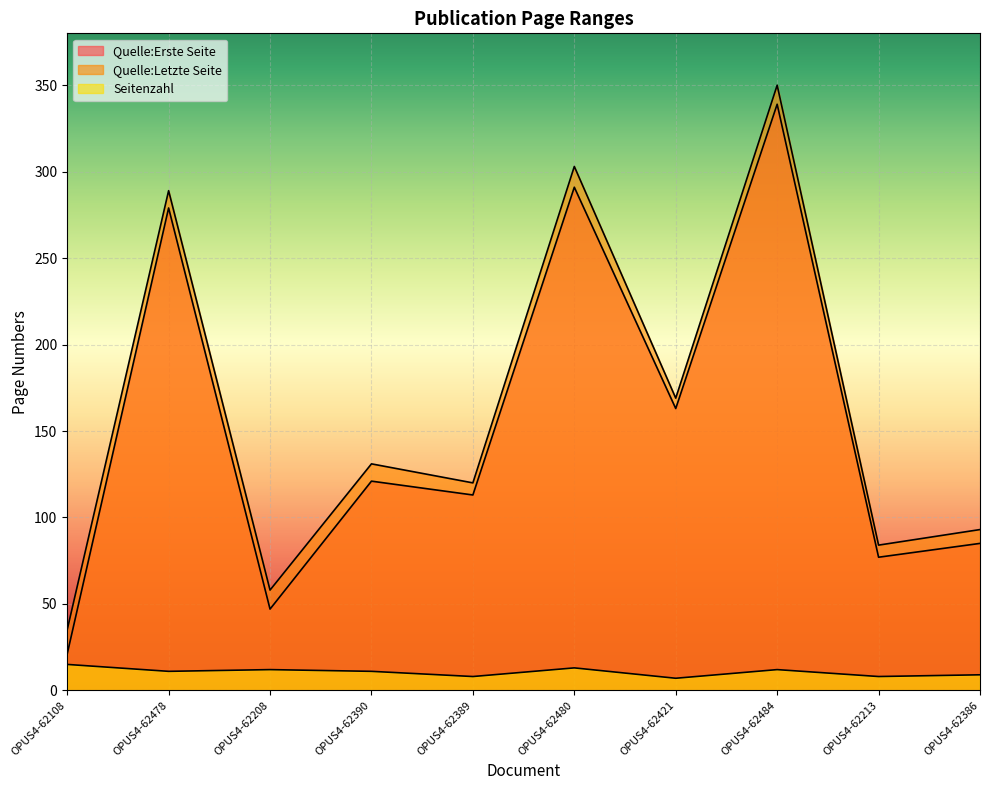

Is it true that Seitenzahl equals 18 at OPUS4-62484?

False